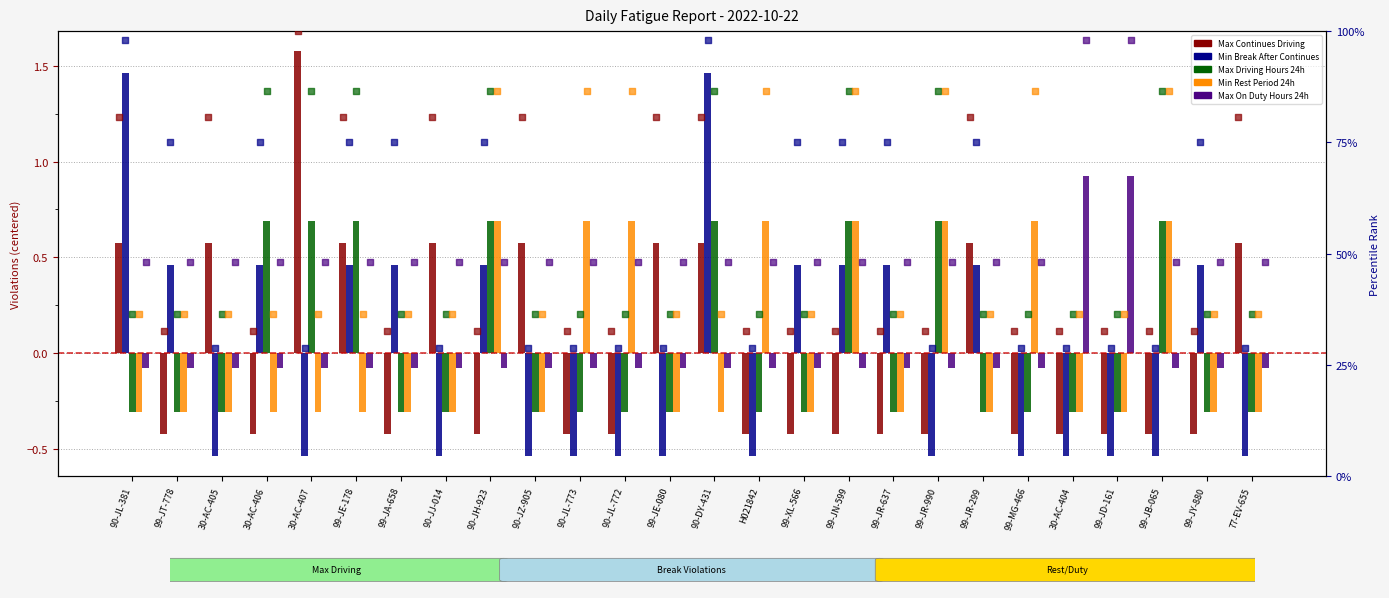

At how many categories does at least one series exceed 1?

3